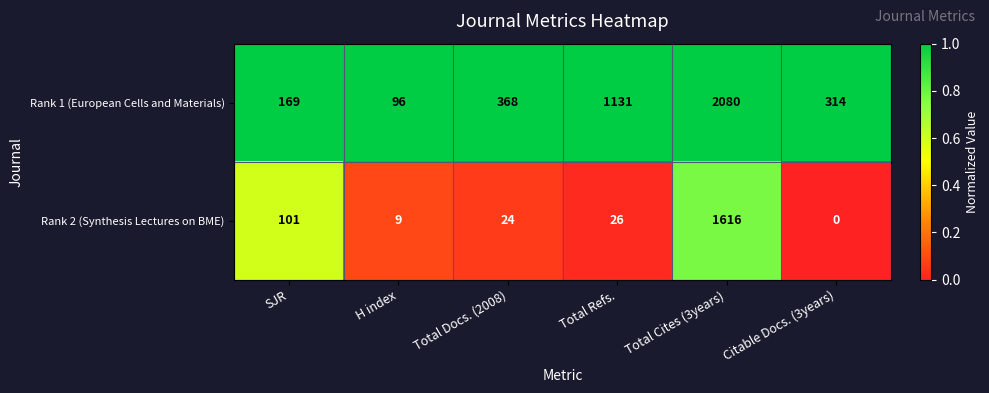

True or false: Rank 2 (Synthesis Lectures on BME) has a value of 16 at H index.

False